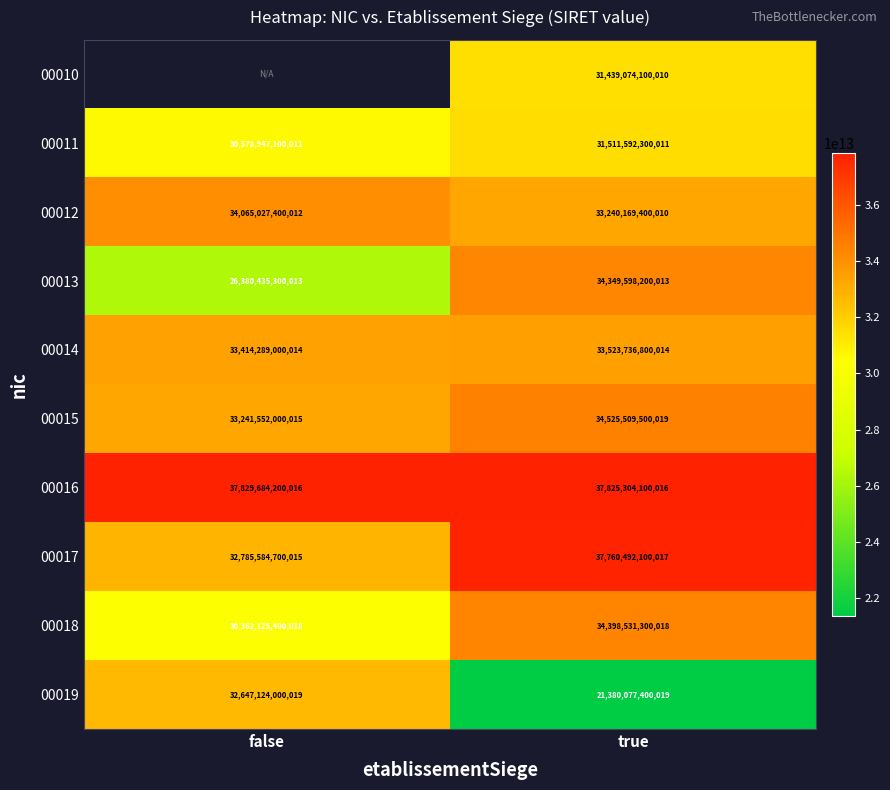

What is the total value across all series at true?

329954085200147.0